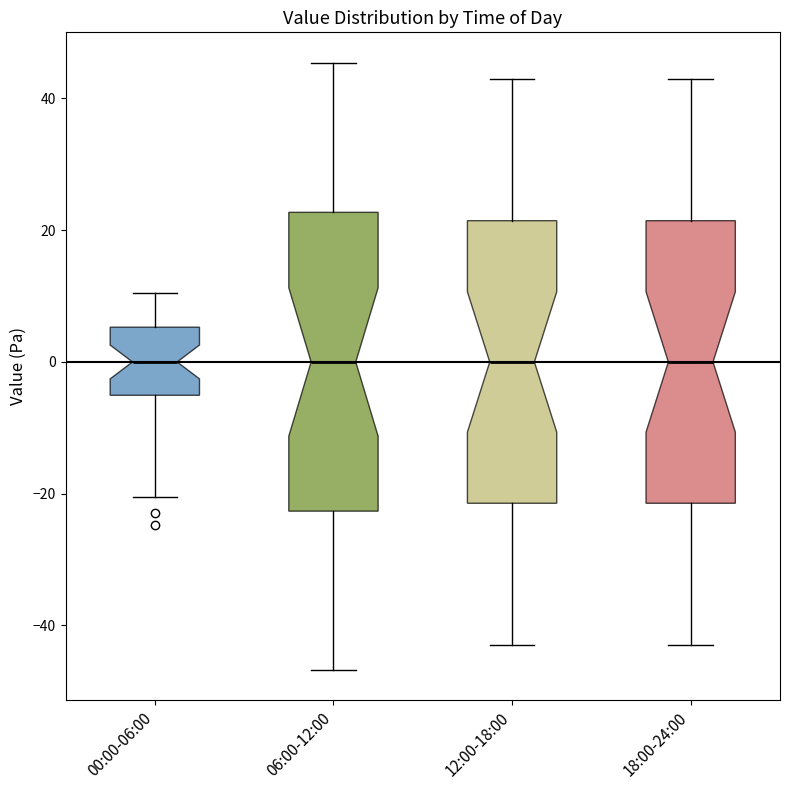

Reading left to right, transcribe this box plot: for each box, give where its median line is, the range the box spans, and where its two whiskers end, as read against the y-axis. The values are not printed on the chart, so give them approximately, as read against the axis.

00:00-06:00: median 0, box -6 to 6, whiskers -20 to 10
06:00-12:00: median 0, box -22 to 22, whiskers -46 to 46
12:00-18:00: median 0, box -22 to 22, whiskers -42 to 42
18:00-24:00: median 0, box -22 to 22, whiskers -42 to 42